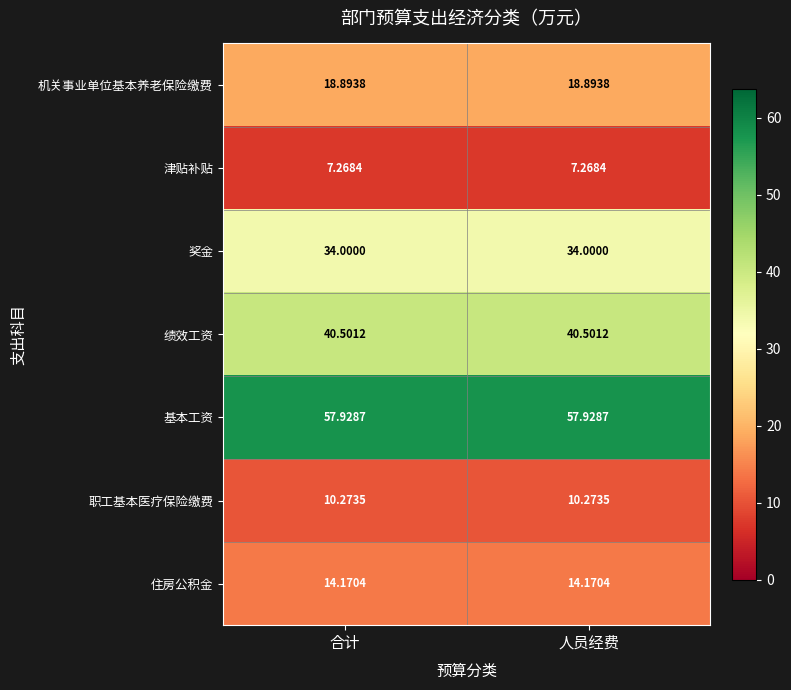

Rank the series by their maximum value, from lowest to highest.

津贴补贴, 职工基本医疗保险缴费, 住房公积金, 机关事业单位基本养老保险缴费, 奖金, 绩效工资, 基本工资